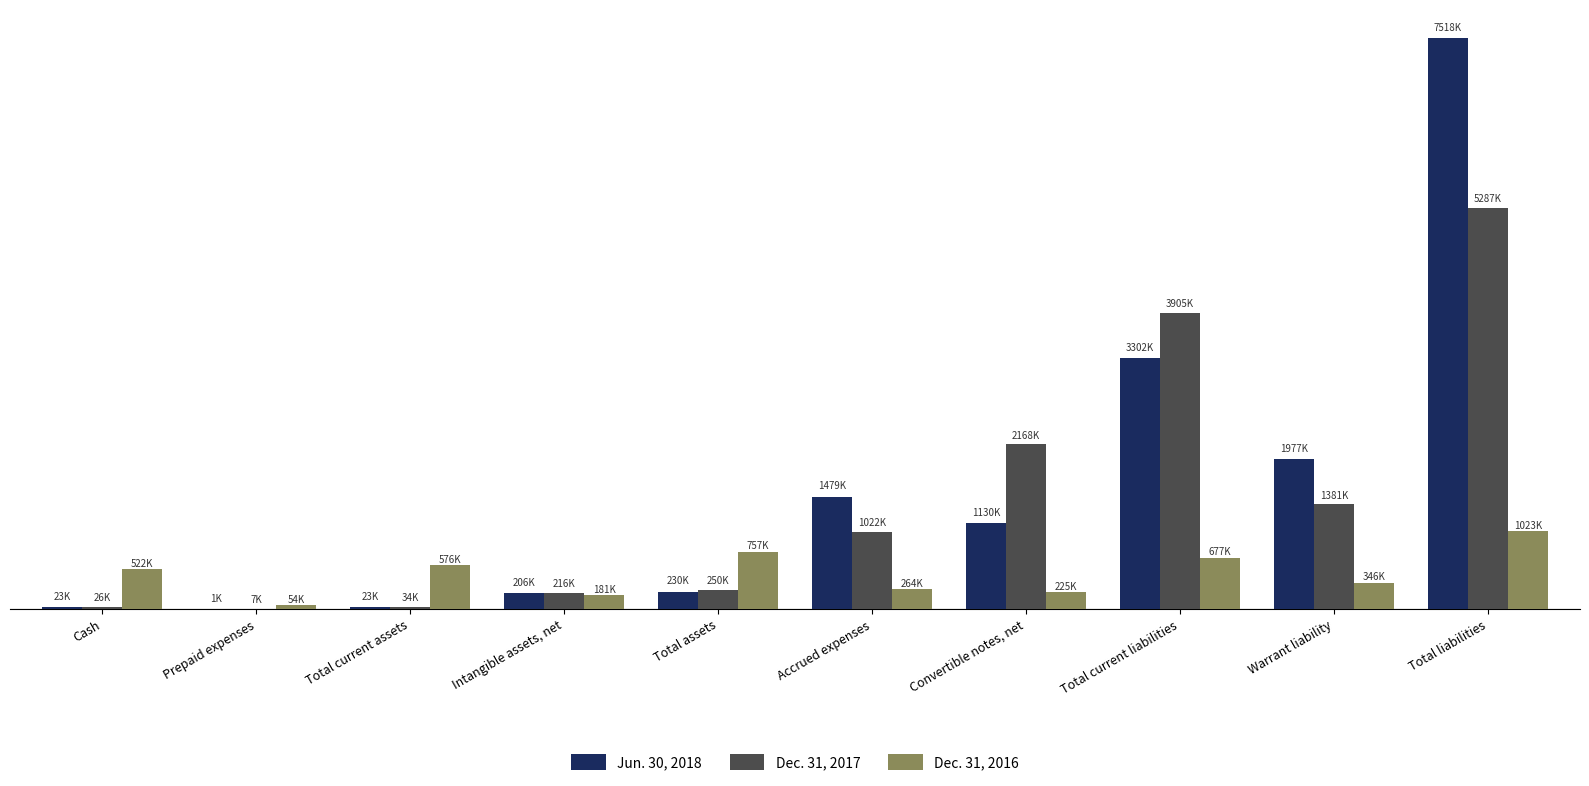

At which category does the chart reach its peak across all series?

Total liabilities